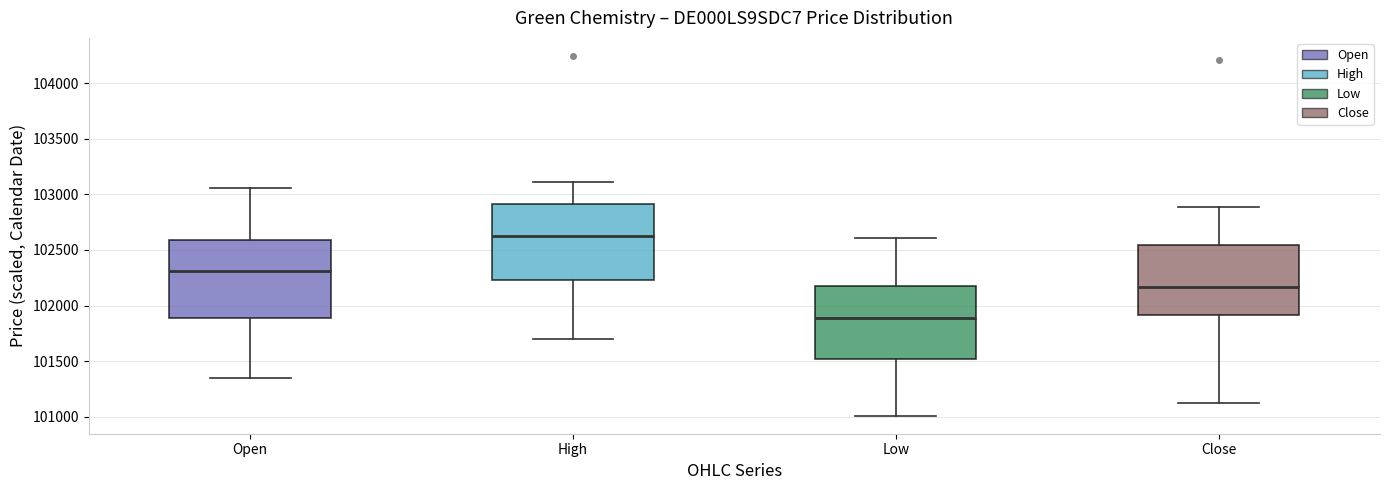

Reading left to right, transcribe this box plot: for each box, give where its median line is, the range the box spans, and where its two whiskers end, as read against the y-axis. The values are not printed on the chart, so give them approximately, as read against the axis.

Open: median 102300, box 101900 to 102600, whiskers 101350 to 103050
High: median 102600, box 102250 to 102900, whiskers 101700 to 103100
Low: median 101900, box 101500 to 102150, whiskers 101000 to 102600
Close: median 102150, box 101900 to 102550, whiskers 101150 to 102900